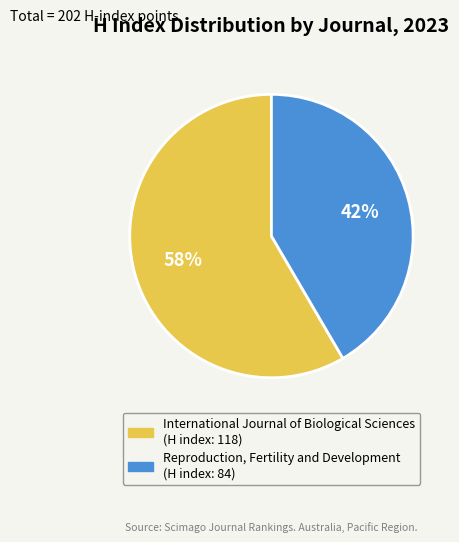

The International Journal of Biological Sciences slice represents 70% of the pie. True or false?

False